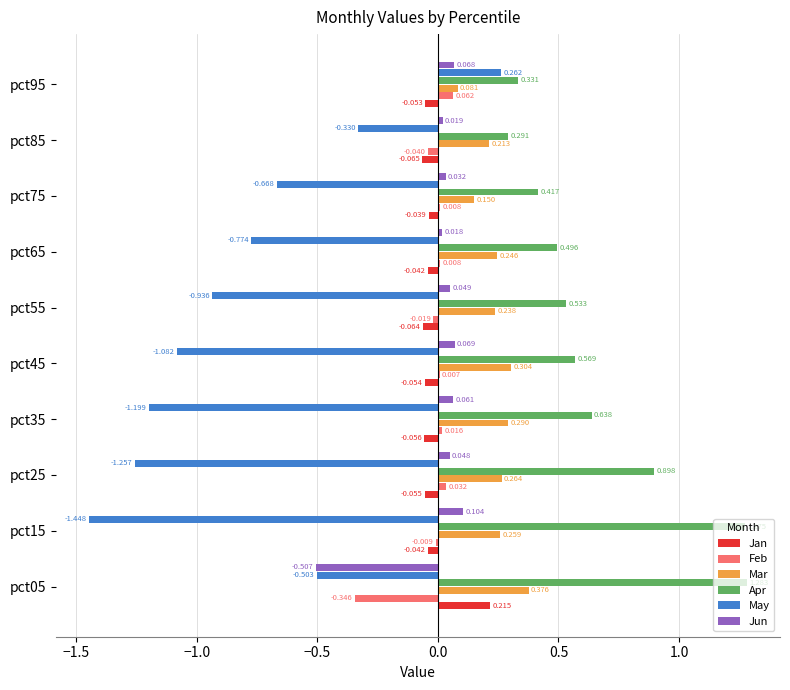

What are all the series names shown in the legend?

Jan, Feb, Mar, Apr, May, Jun